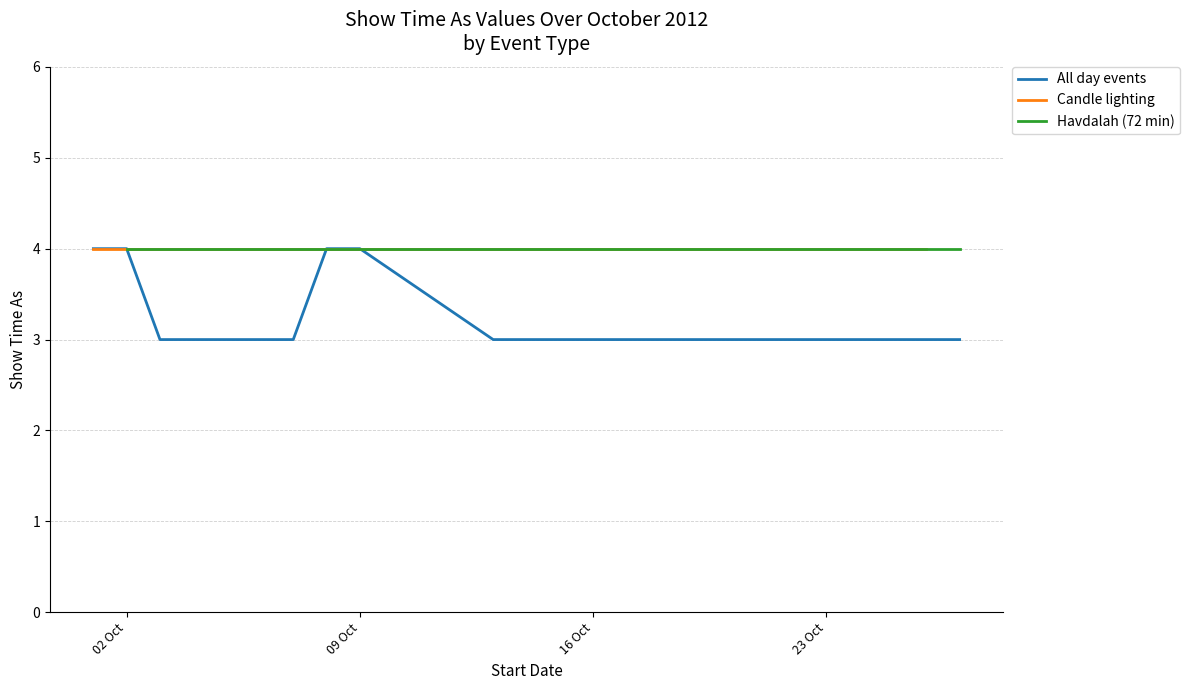

What is the minimum value shown in the chart?

3